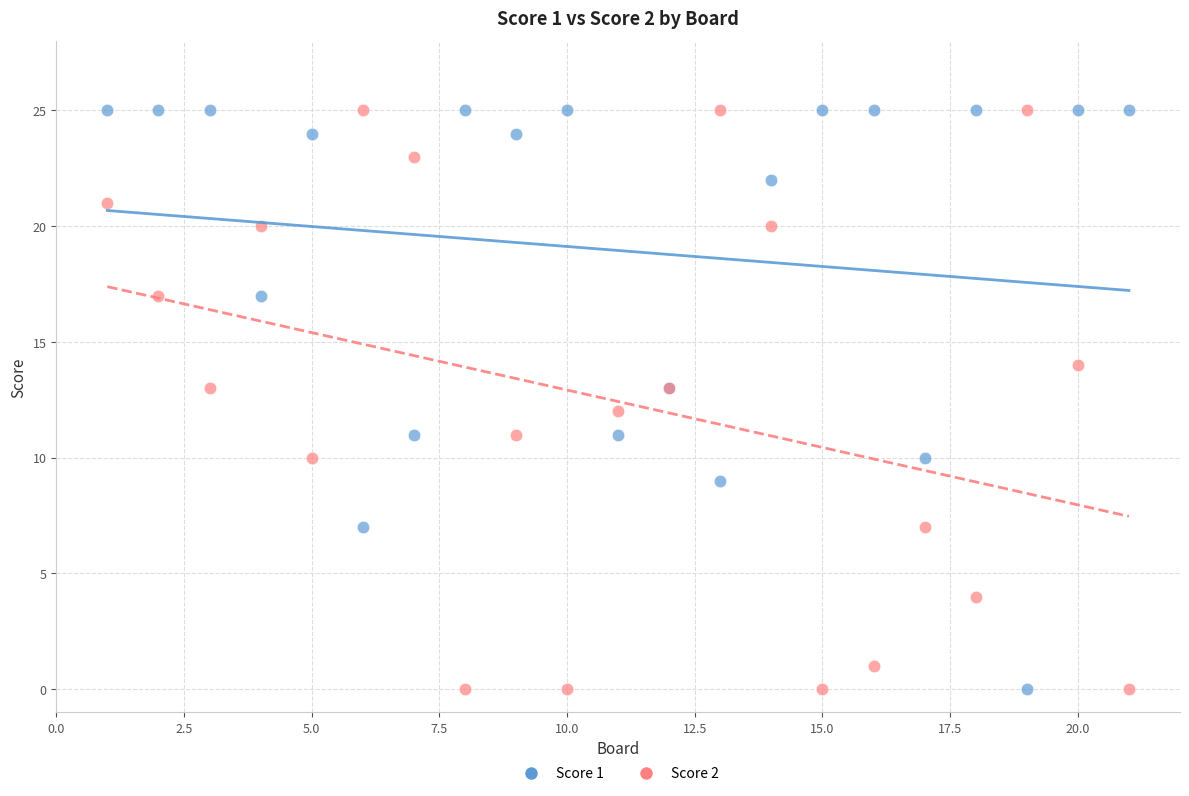

What is the X range (max minus min) for the scatter plot?

20